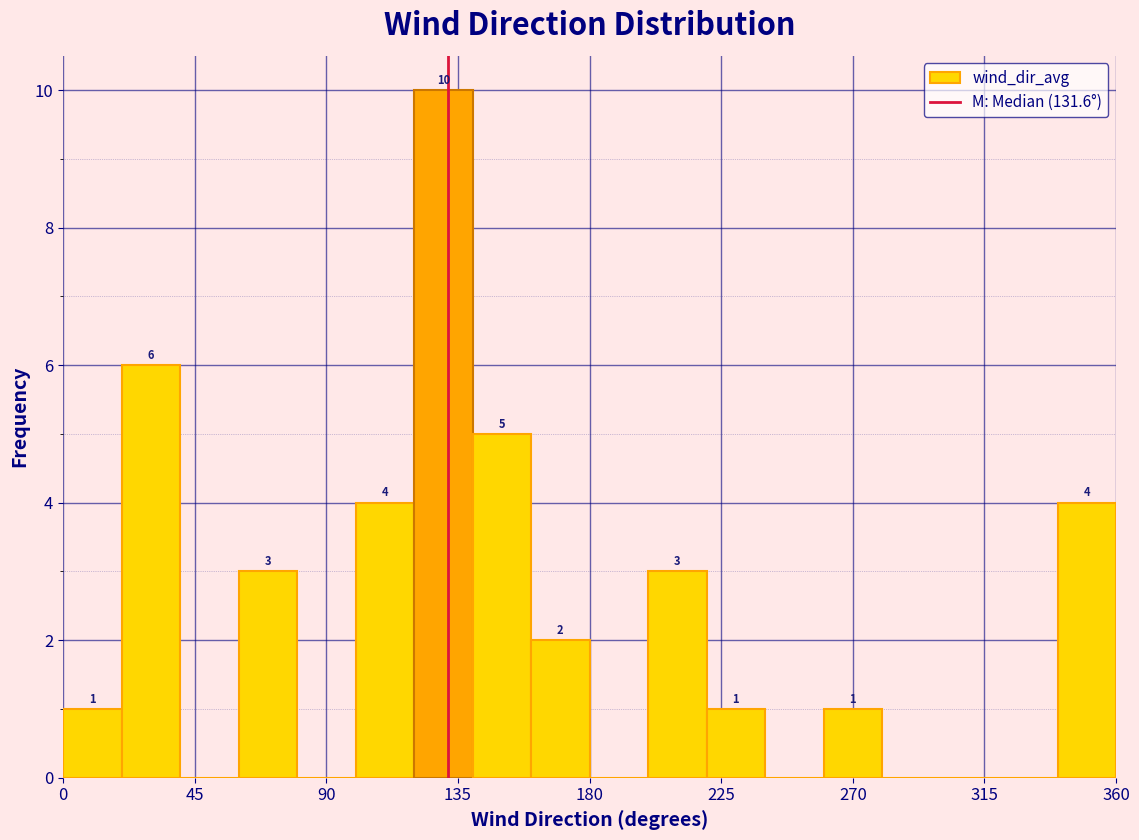

Which range on the x-axis has the tallest bar?

120 to 140